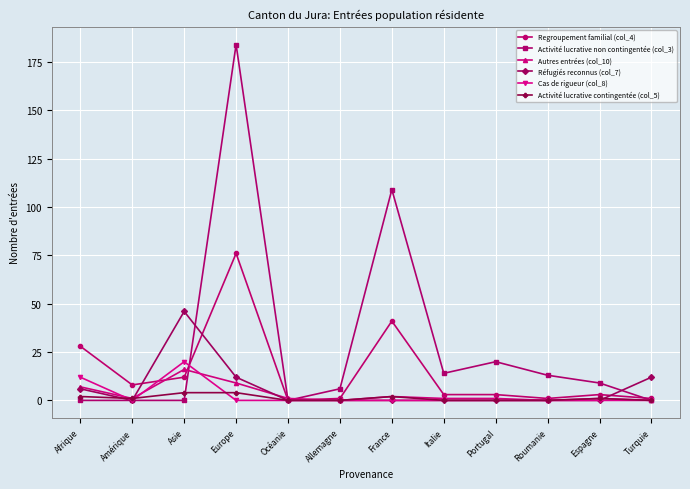

Where is the first local maximum for Autres entrées (col_10)?

Asie